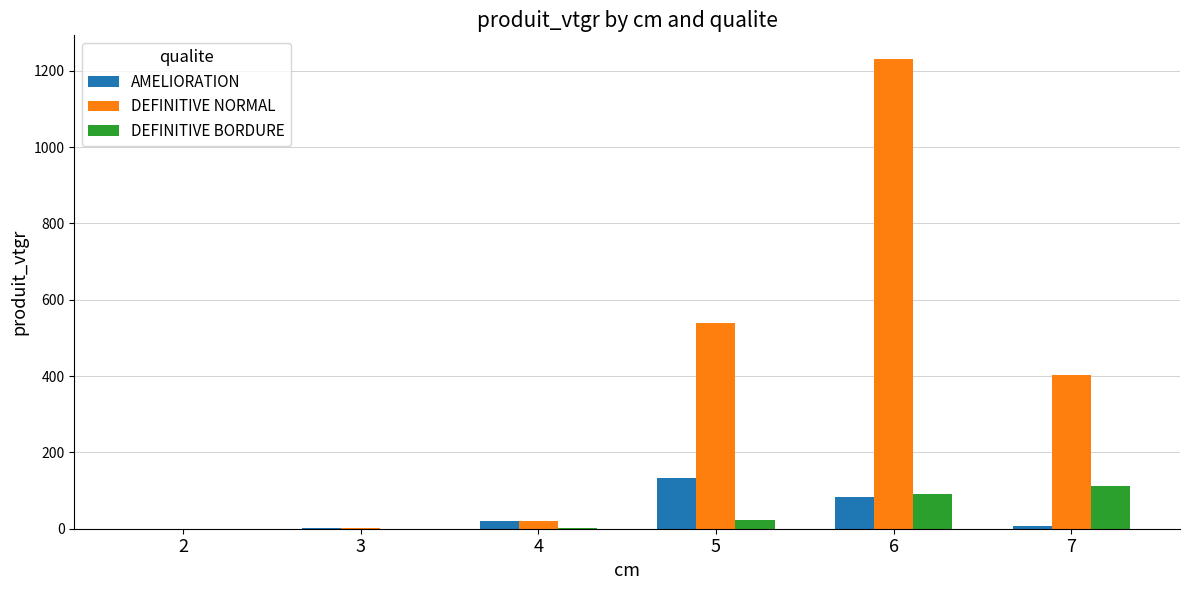

What is the maximum value for AMELIORATION?

132.8